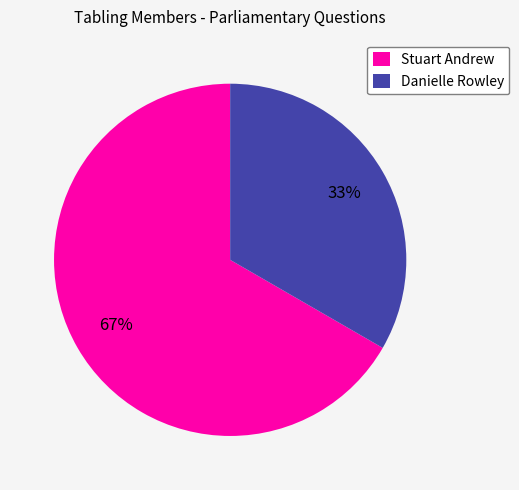

Which slice is the smallest?

Danielle Rowley